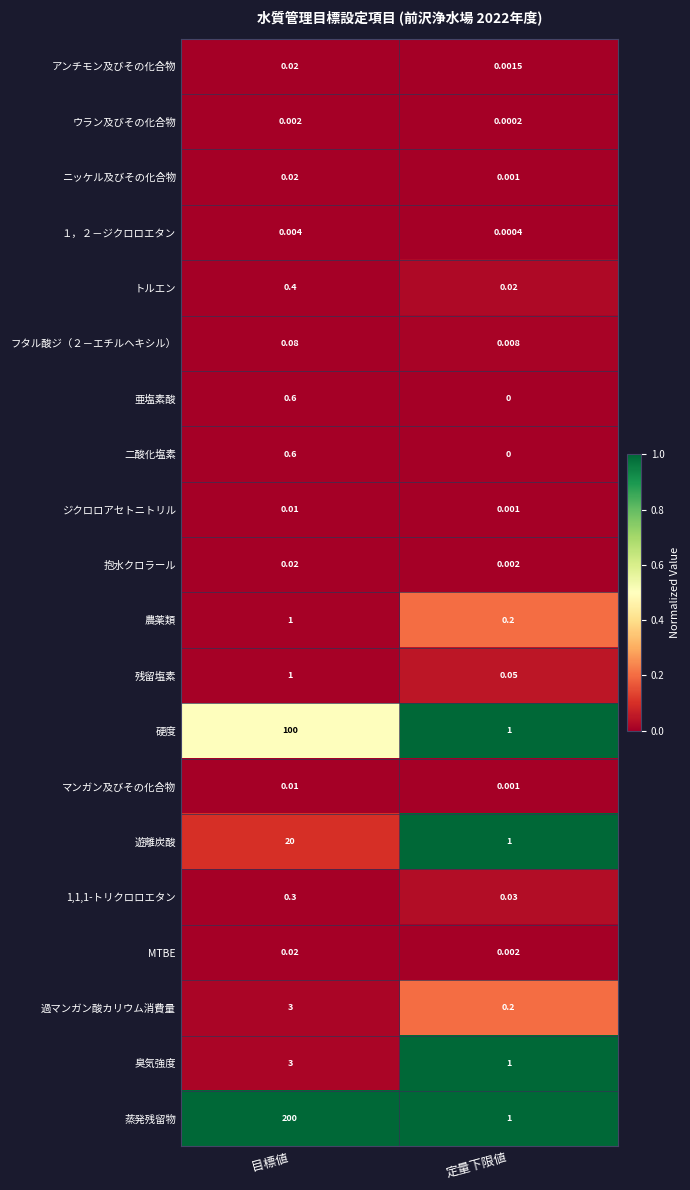

Rank the categories by 亜塩素酸 value from highest to lowest.

目標値, 定量下限値